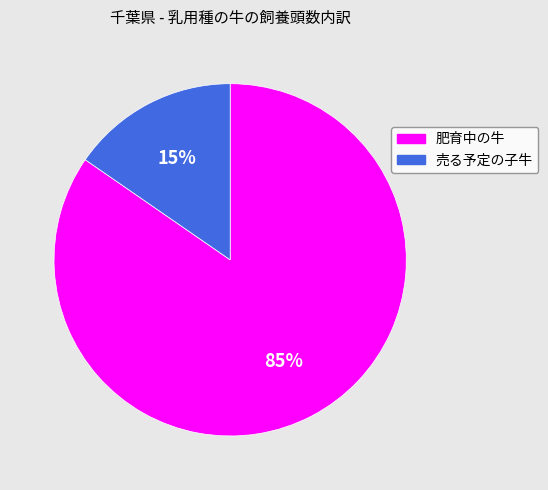

True or false: 売る予定の子牛 accounts for 15% of the total.

True